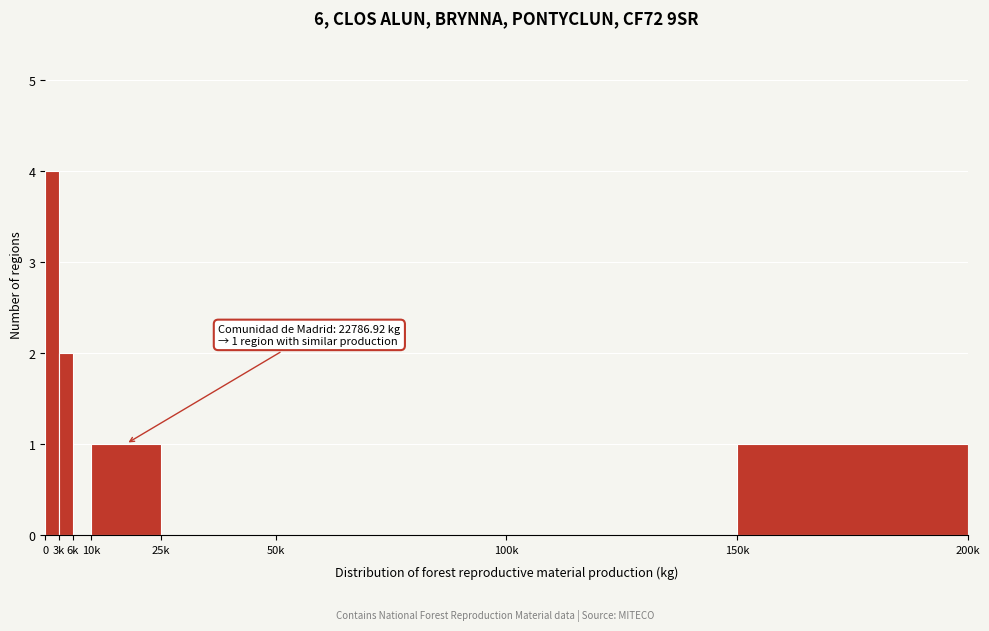

Reading right to left, transcribe all the data shown in this chart.

150k=1	100k=0	50k=0	25k=0	10k=1	6k=0	3k=2	0=4